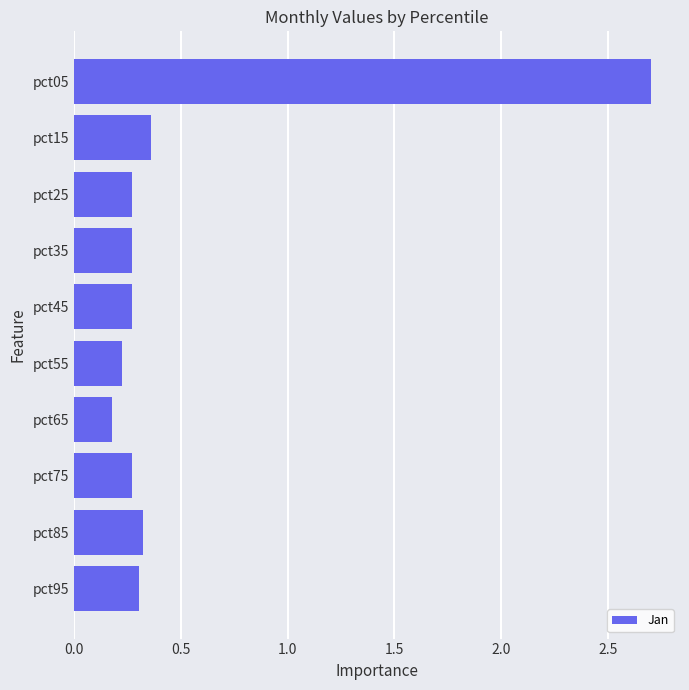

The chart shows a value of 0.4 at pct35. True or false?

False